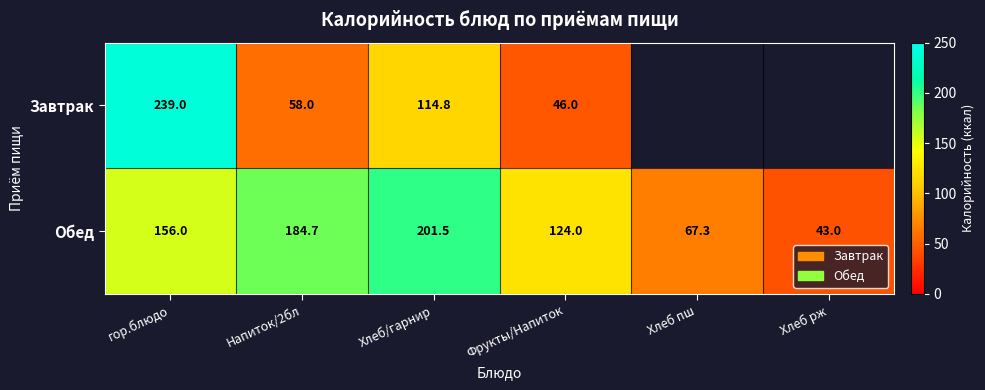

Where is Обед nearest to the value 122?

Фрукты/Напиток